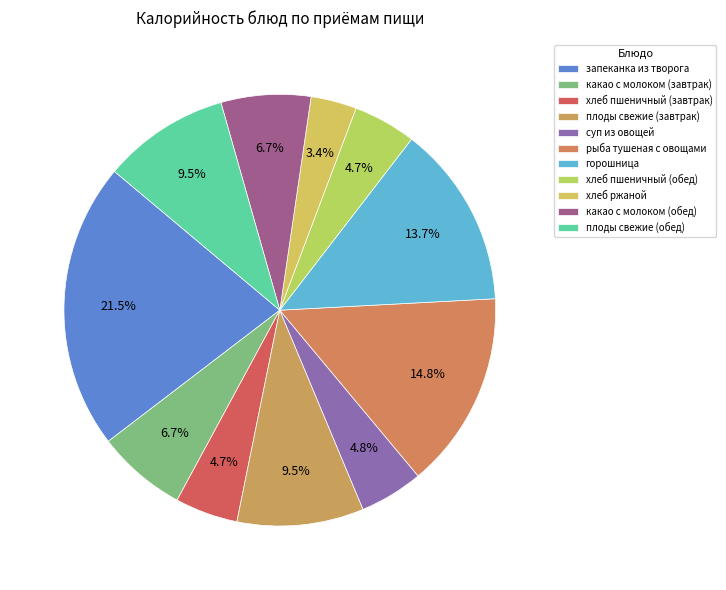

What is the largest slice in the pie chart?

запеканка из творога